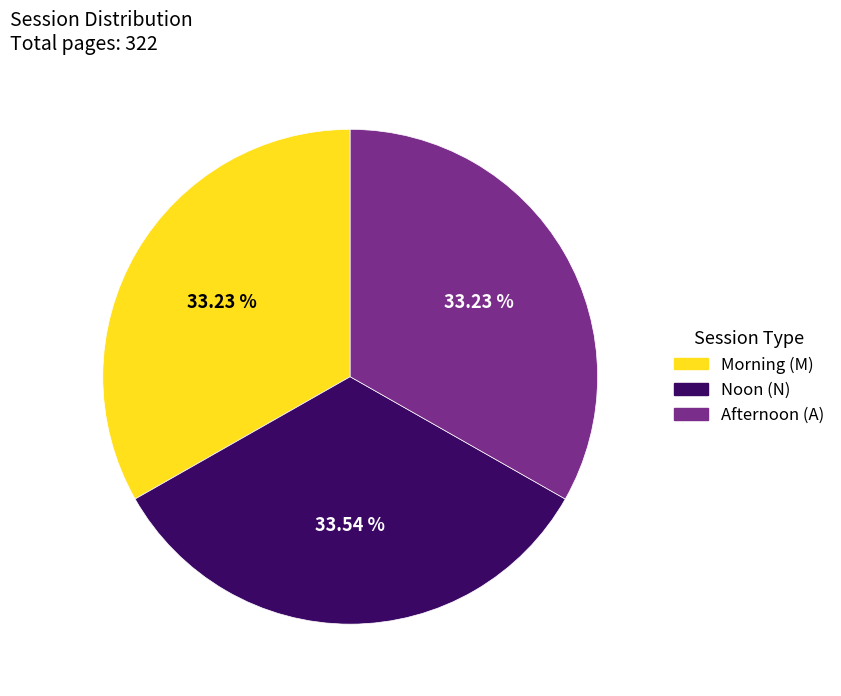

How many slices are in this pie chart?

3